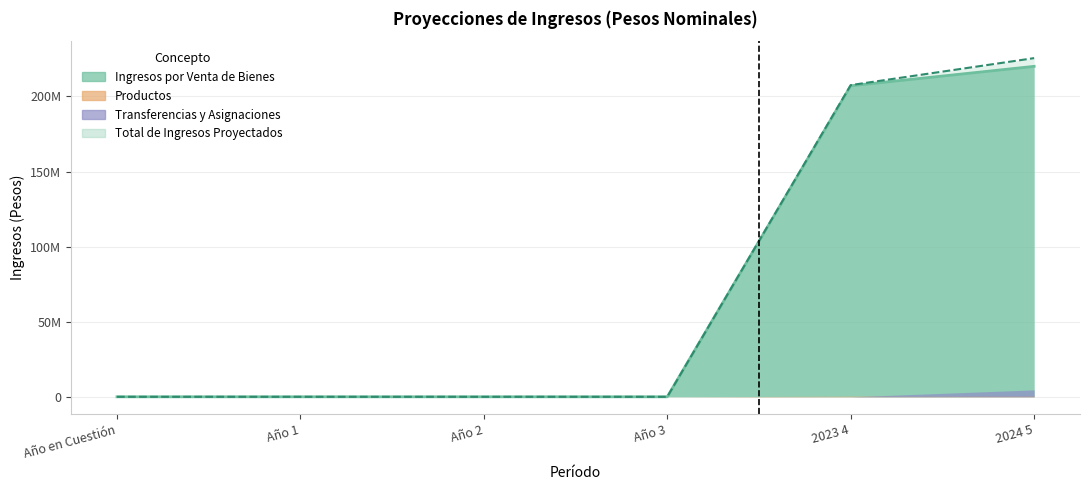

What is the label of the 5th point from the right?

Año 1